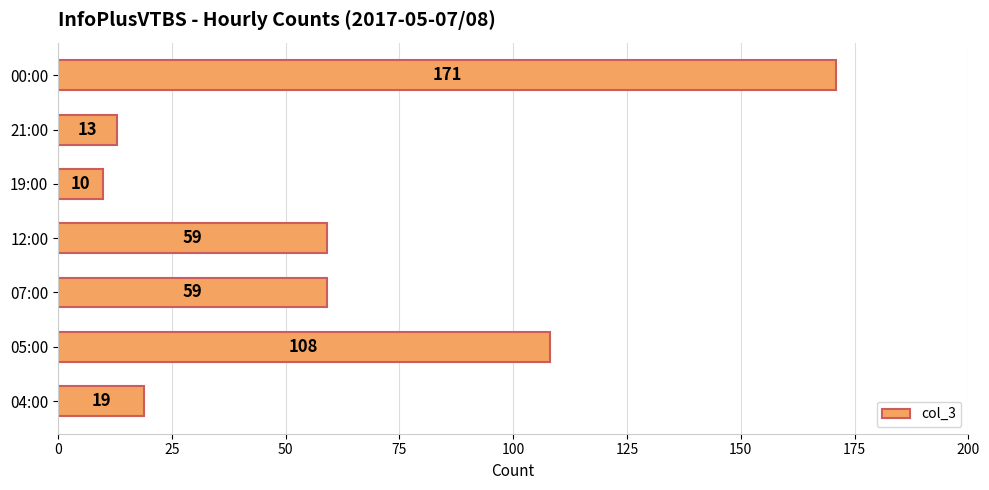

What is the sum of all values?

439